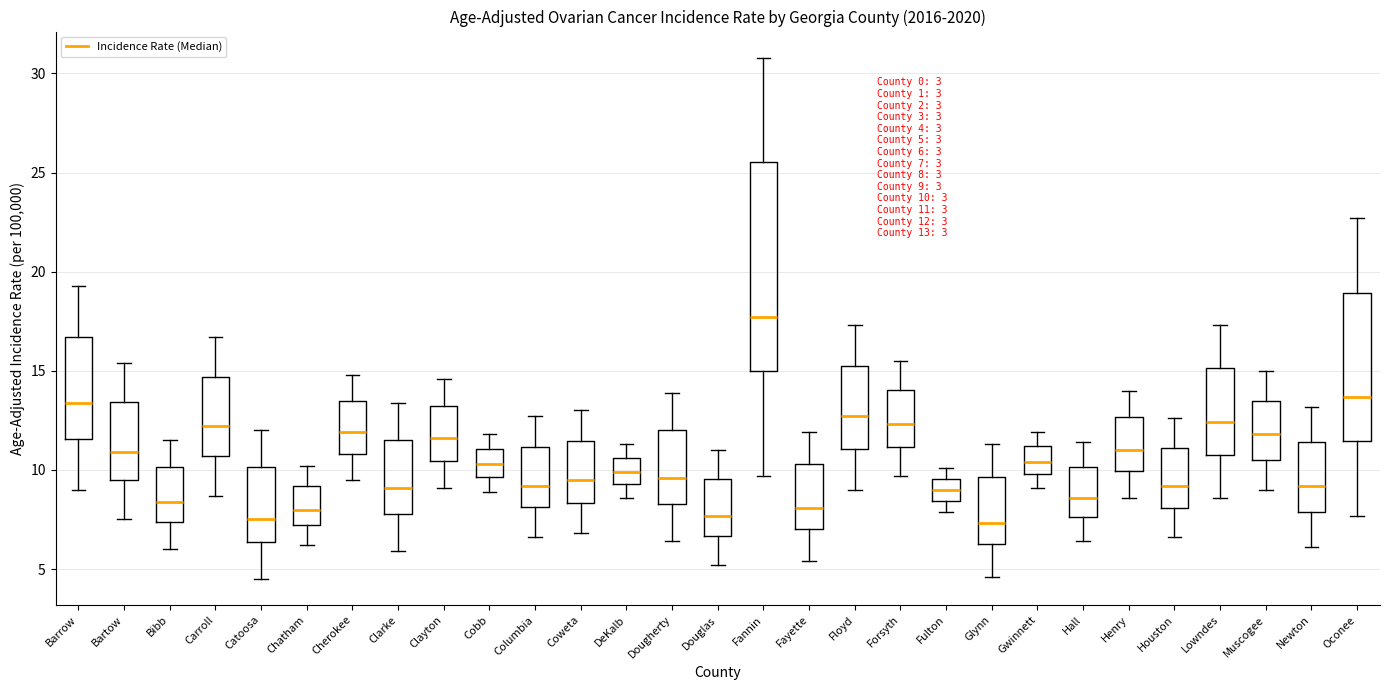

Which box has the highest median line?

Fannin